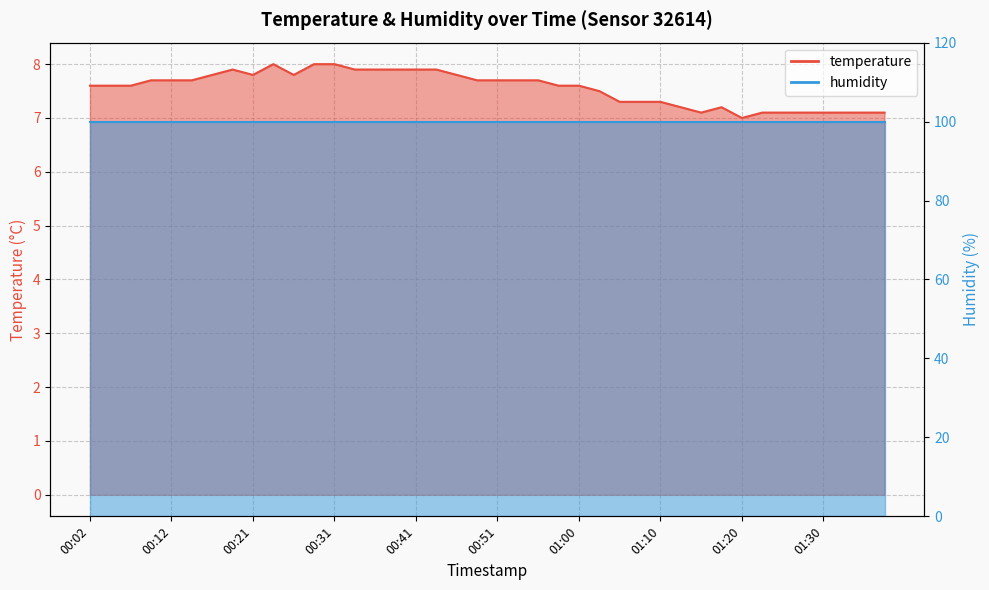

What is the smallest value displayed?

7.0